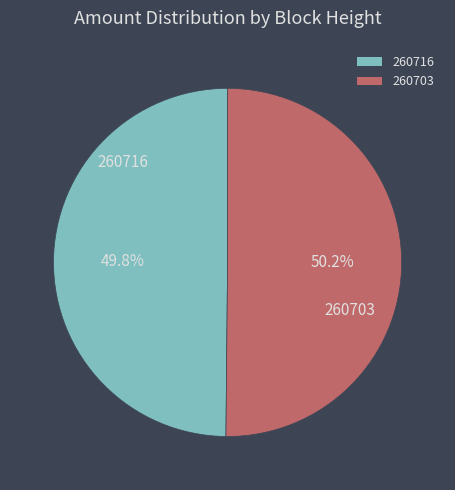

Combined, do 260716 and 260703 account for over 50%?

Yes